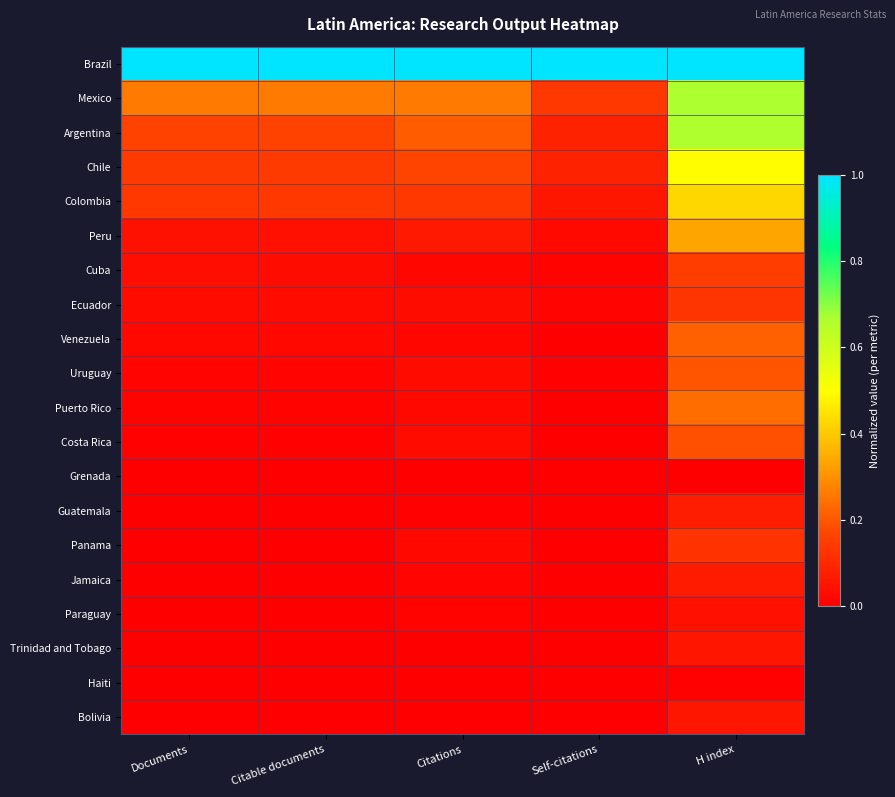

At H index, list the series in order from largest to smallest.

Brazil, Mexico, Argentina, Chile, Colombia, Peru, Puerto Rico, Venezuela, Uruguay, Costa Rica, Cuba, Ecuador, Panama, Guatemala, Jamaica, Bolivia, Trinidad and Tobago, Paraguay, Haiti, Grenada